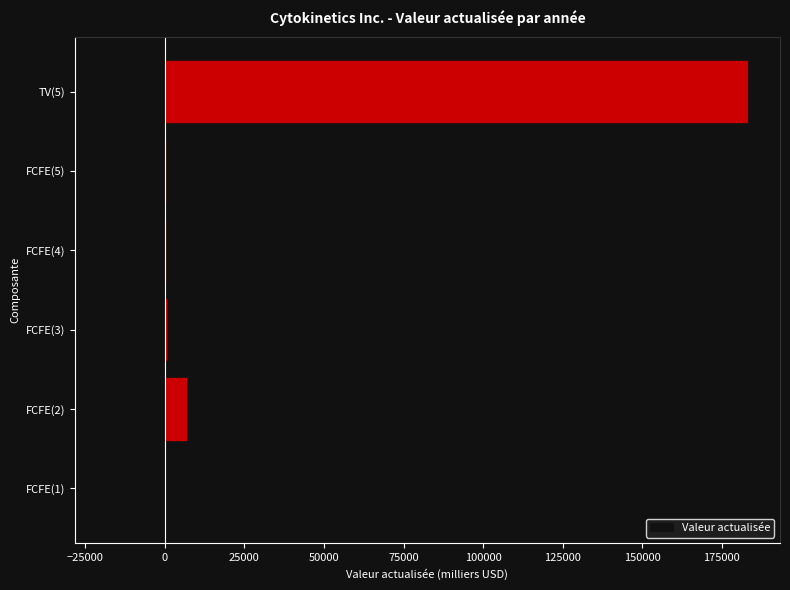

What is the greatest value displayed?

183213